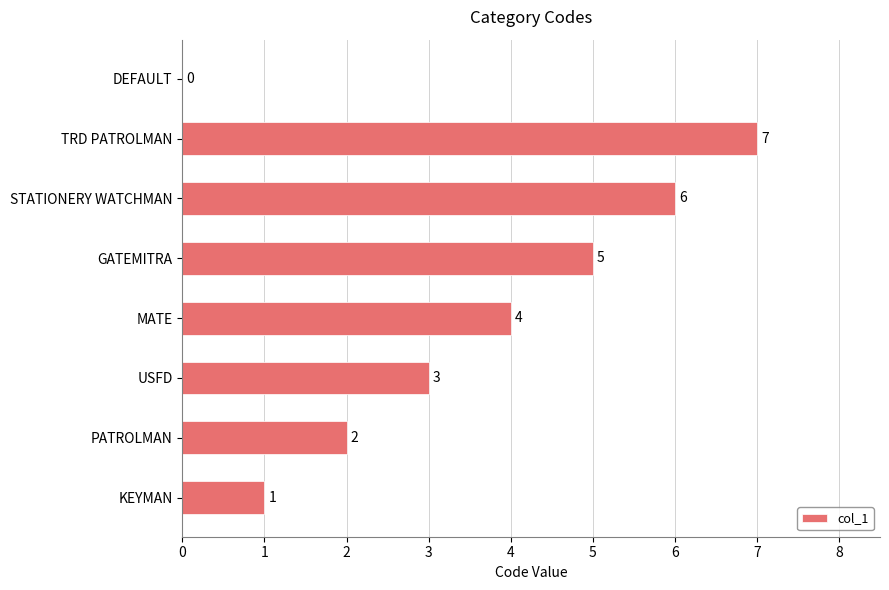

Approximately how many times larger is the value at USFD compared to KEYMAN?

3.0